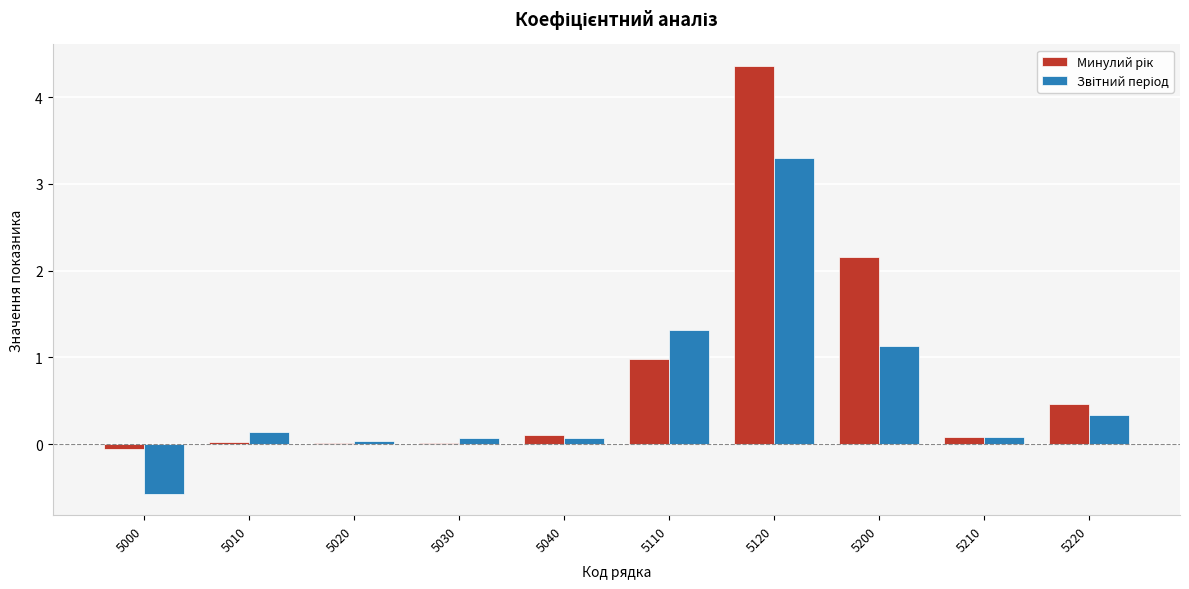

At which category is the sum across all series the highest?

5120